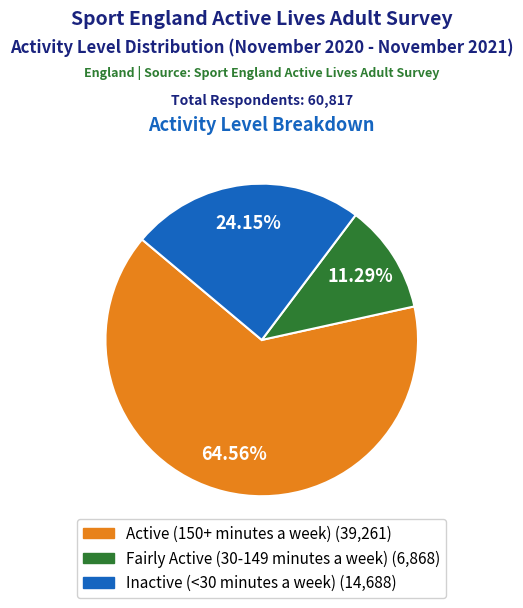

To the nearest percent, what portion does Inactive (<30 minutes a week) represent?

24%